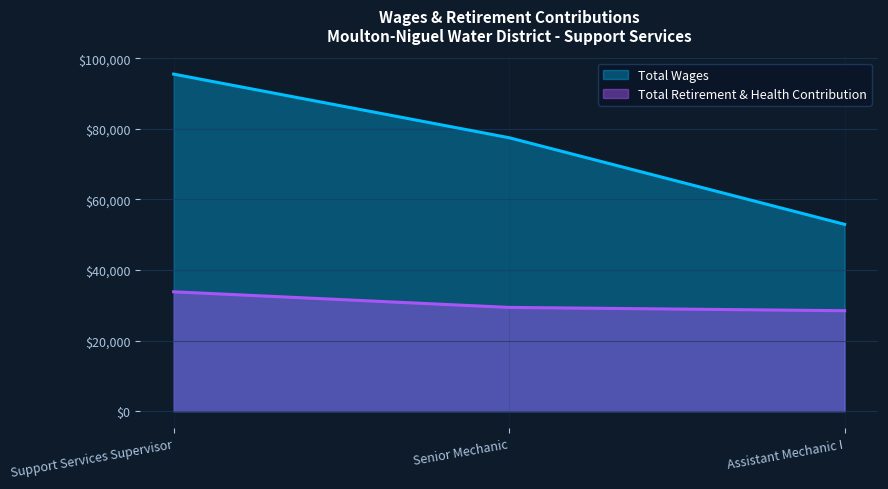

How many lines are shown in the chart?

2